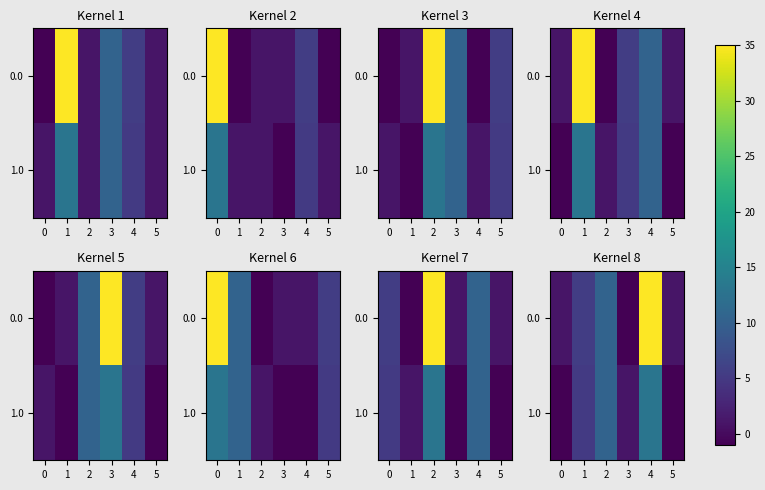

Is the value of 1.0 at 3 greater than the value of 0.0 at 2?

No